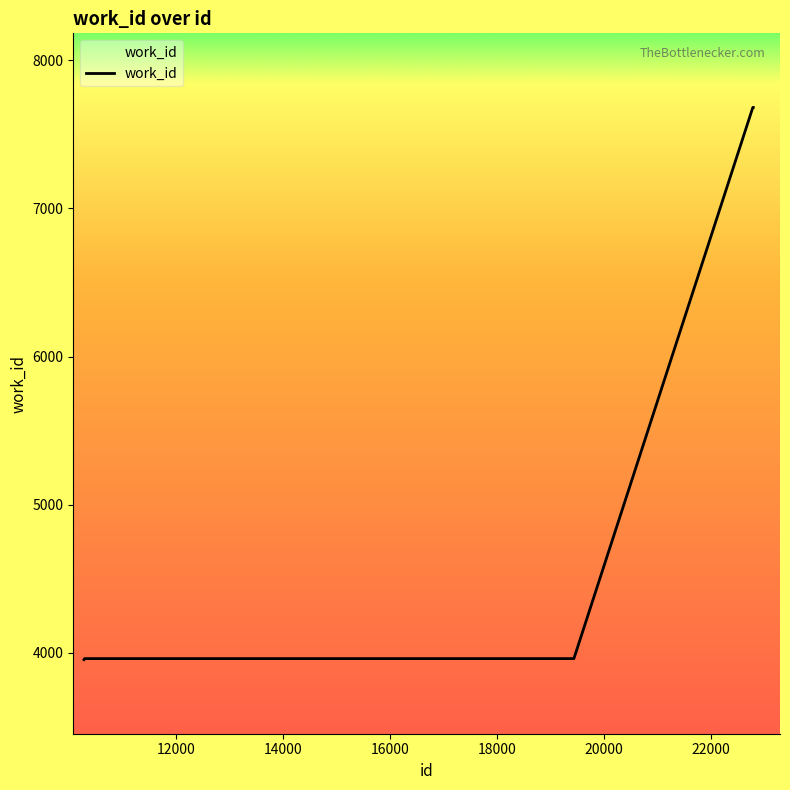

What is the maximum value shown in the chart?

7682